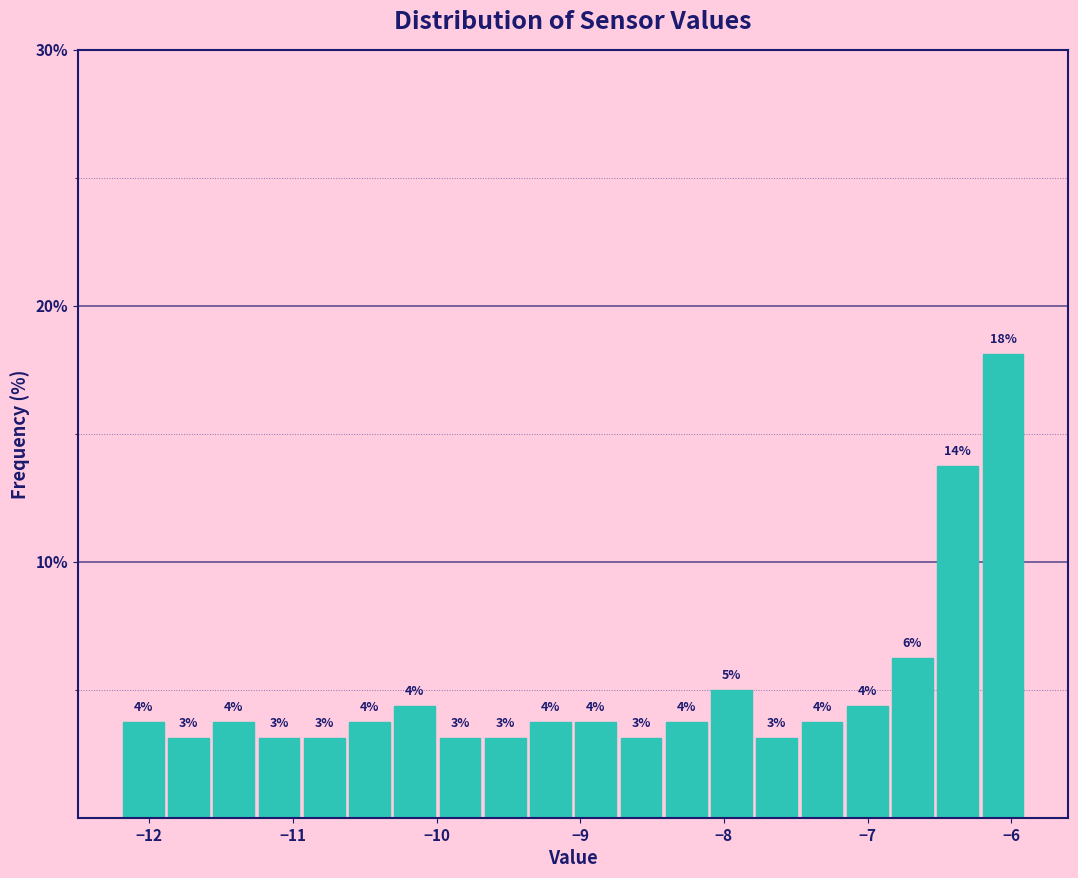

Around what value on the x-axis is the tallest bar? Give the approximate position of its centre, as read against the axis.

-6.1